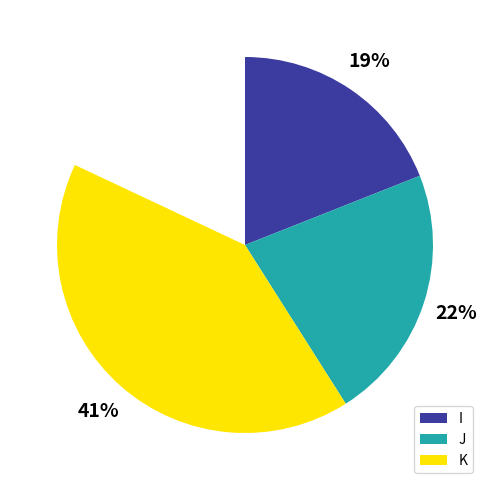

What is the largest slice in the pie chart?

K